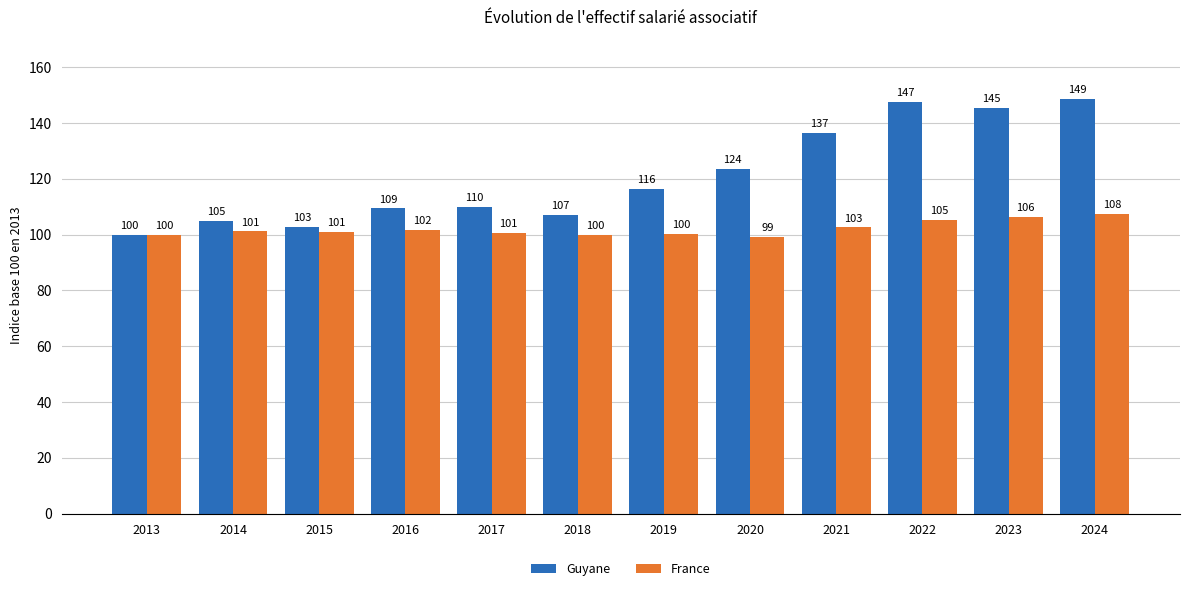

Which series has the widest spread of values?

Guyane